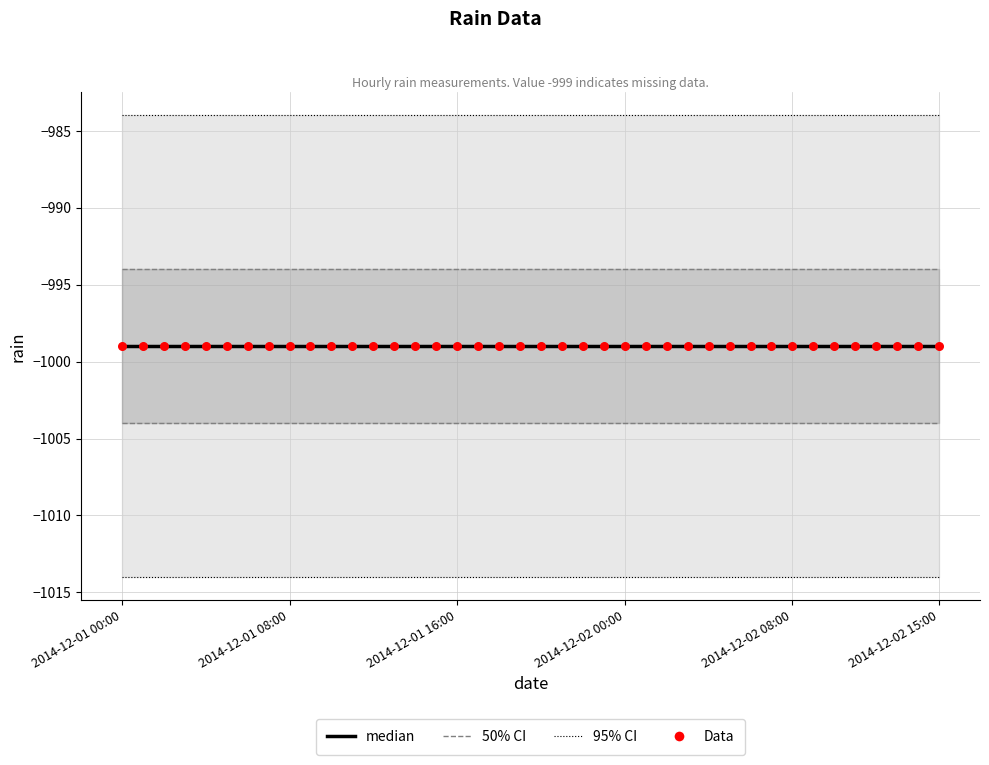

Which series contains the highest Y value?

95% CI